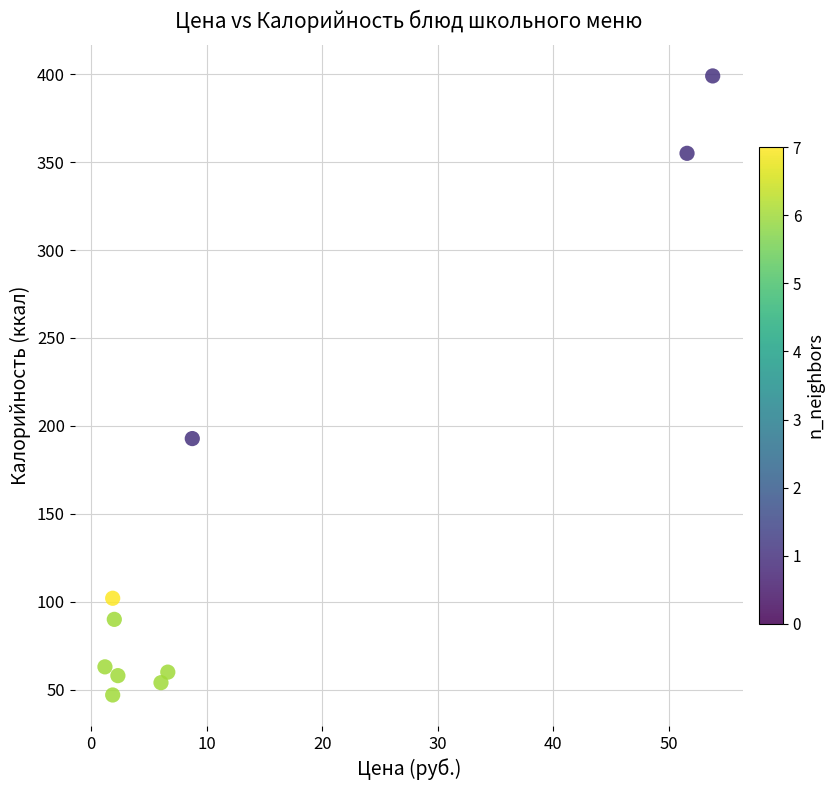

What is the range of Y values (max minus min)?

352.0